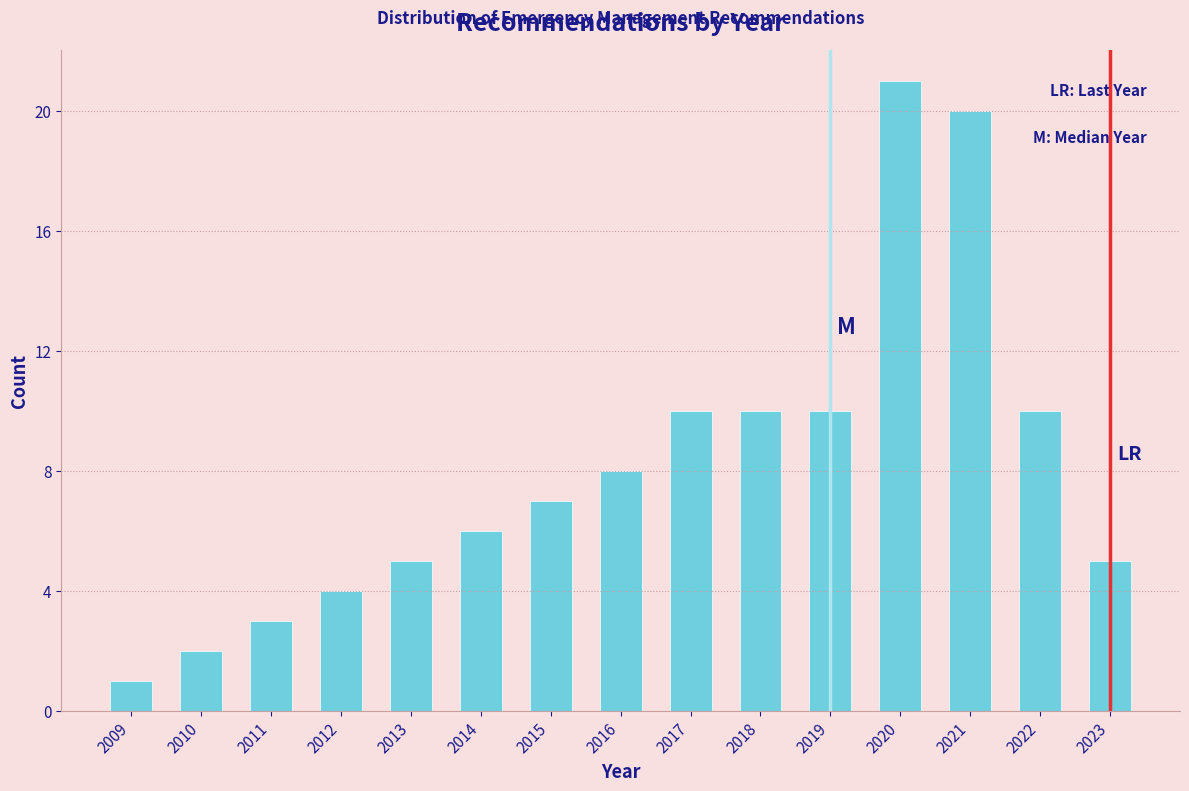

Reading left to right, list all the values displayed in this chart.

1	2	3	4	5	6	7	8	10	10	10	21	20	10	5